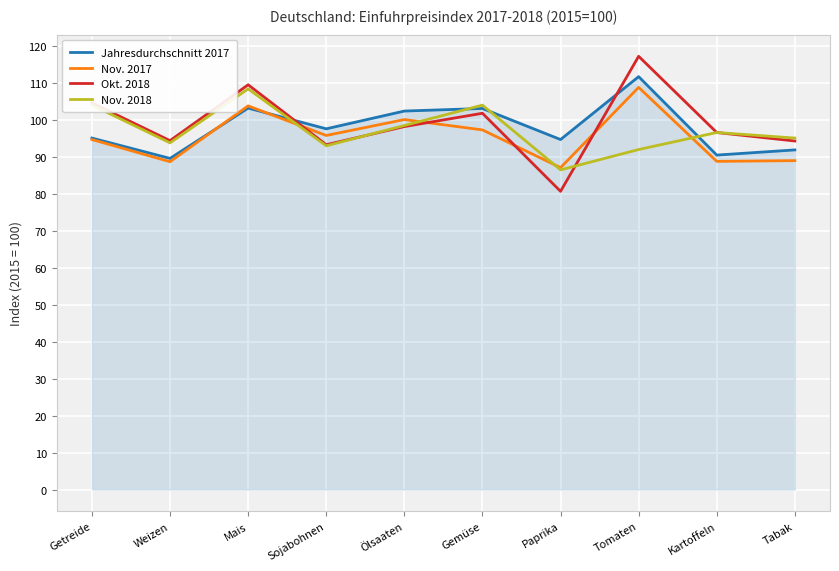

What is the sum of all Jahresdurchschnitt 2017 values?

978.8